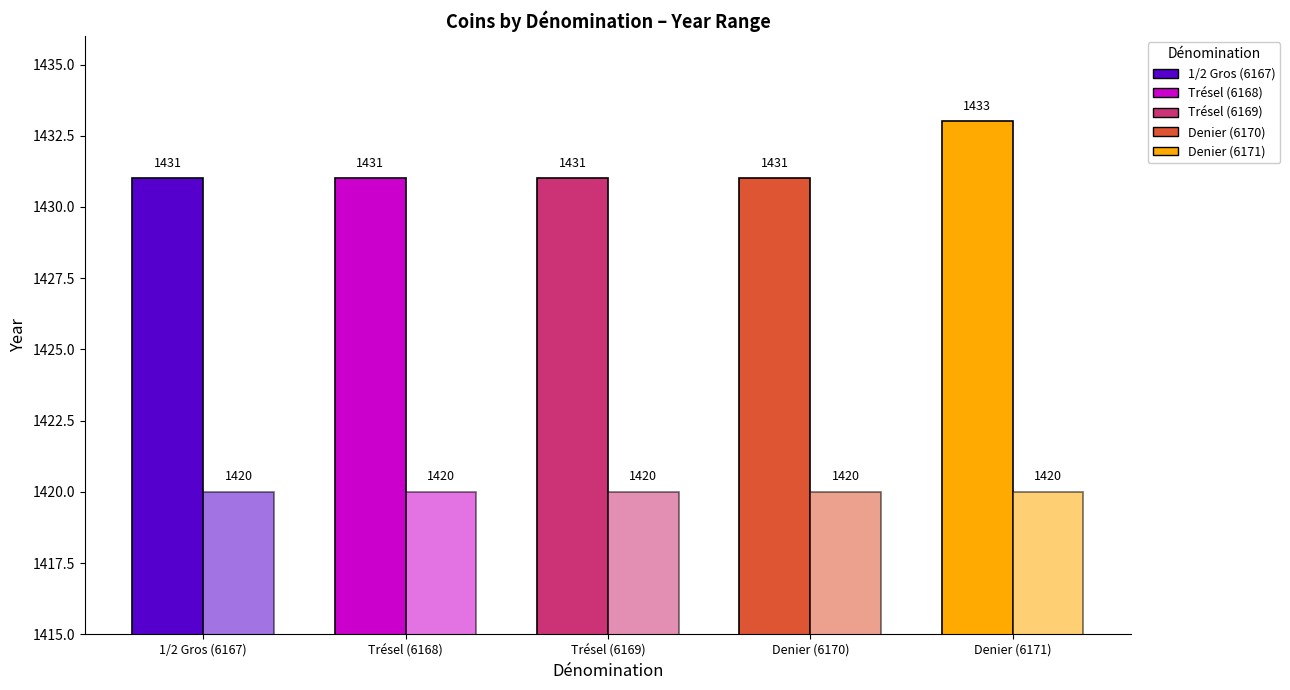

How many groups of bars are there?

5